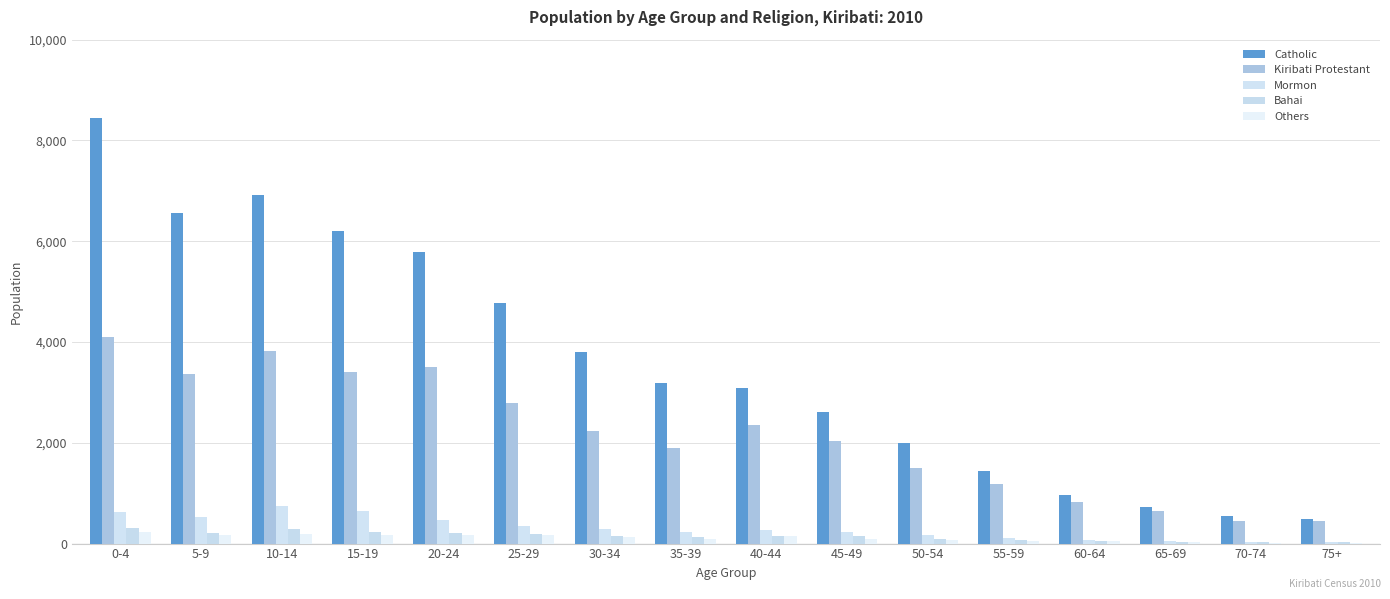

What is the sum of the Kiribati Protestant values at 0-4 and 75+?

4549